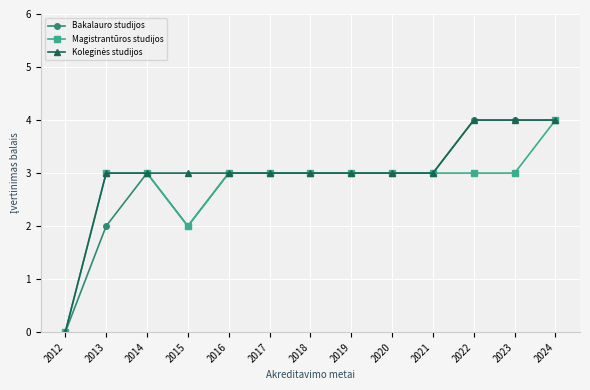

At which category is the sum across all series the highest?

2024